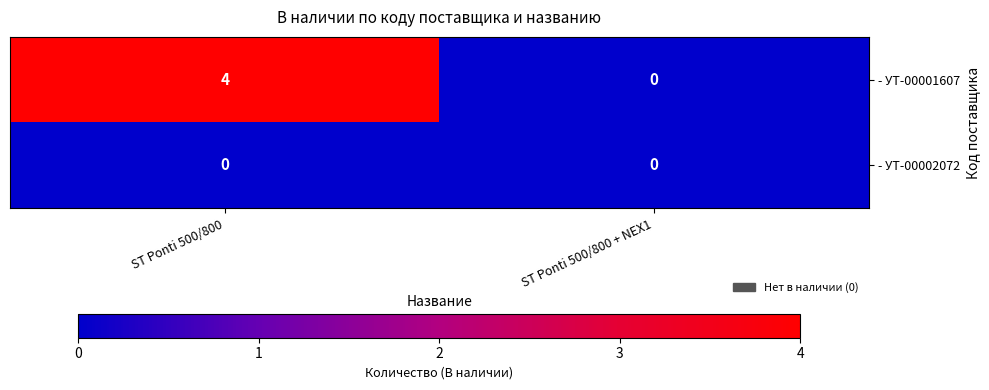

Reading left to right, extract all data points from this chart.

- УТ-00001607: 4	0
- УТ-00002072: 0	0